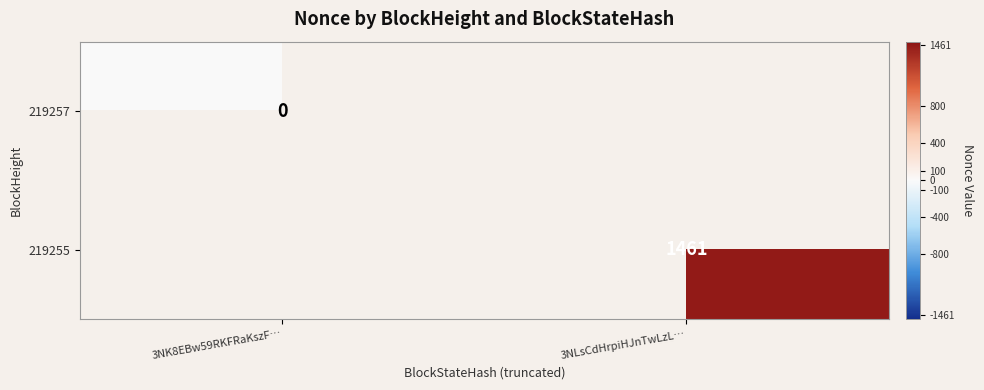

The 219255 series shows 1461 at 3NLsCdHrpiHJnTwLzL…. True or false?

True